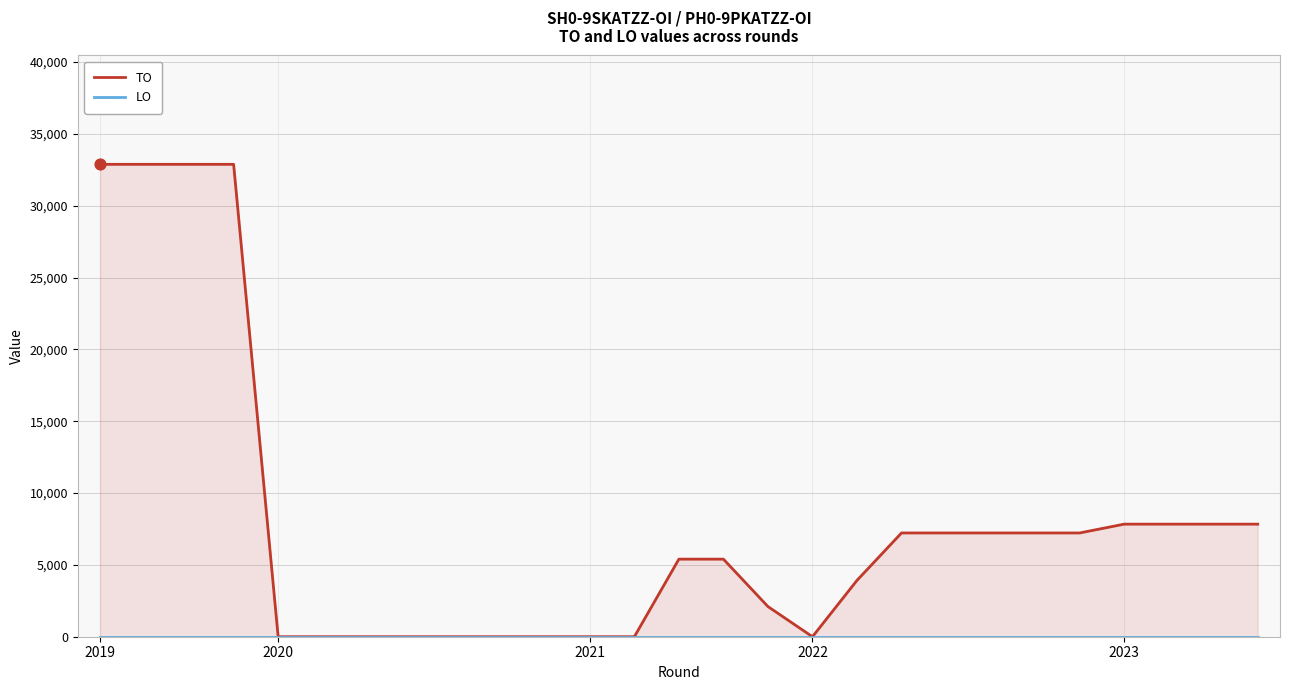

Which series reaches the minimum Y coordinate?

TO